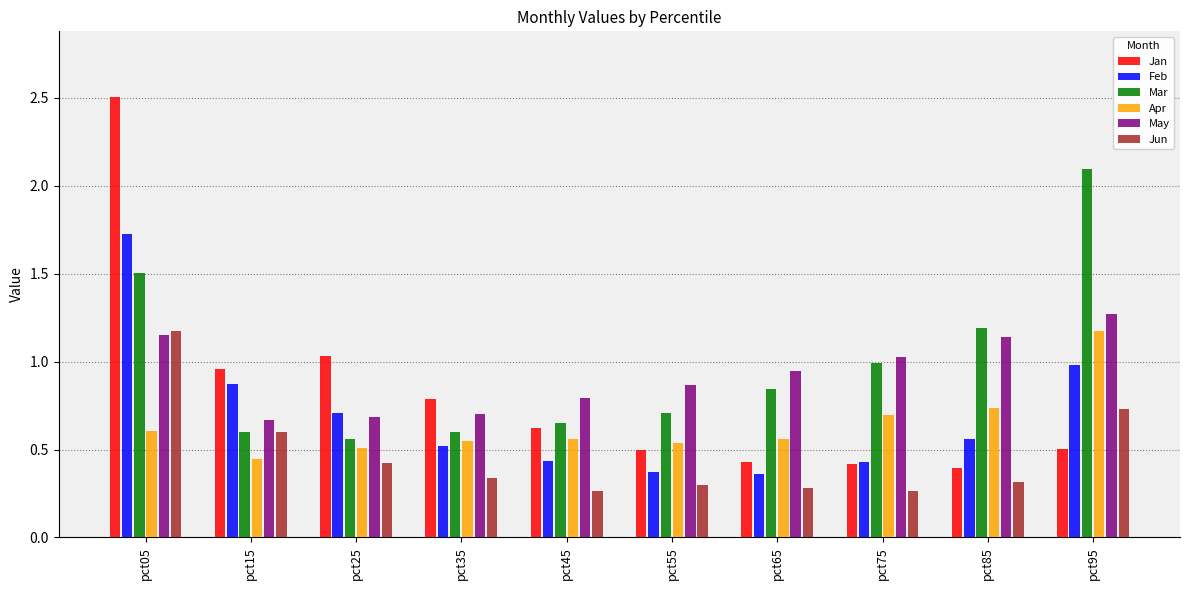

True or false: May has a value of 0.5 at pct25.

False